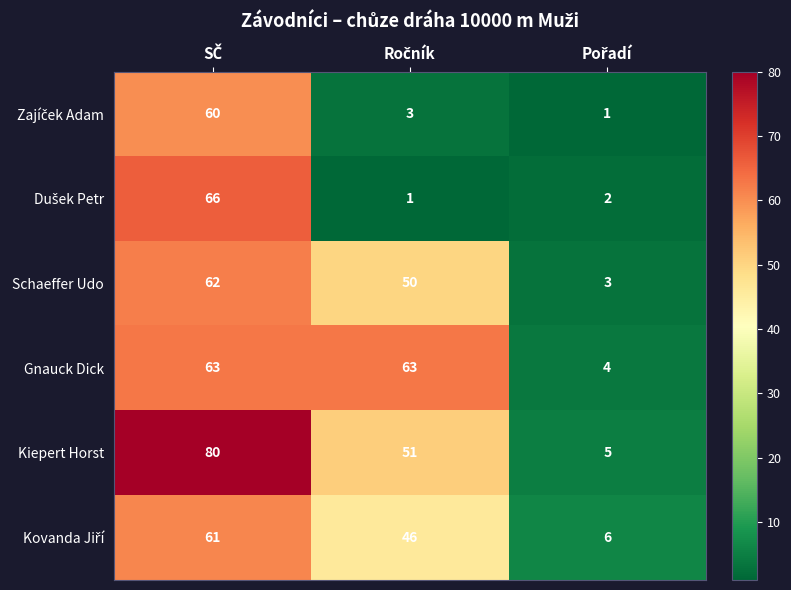

Which series has the largest total across all categories?

Kiepert Horst